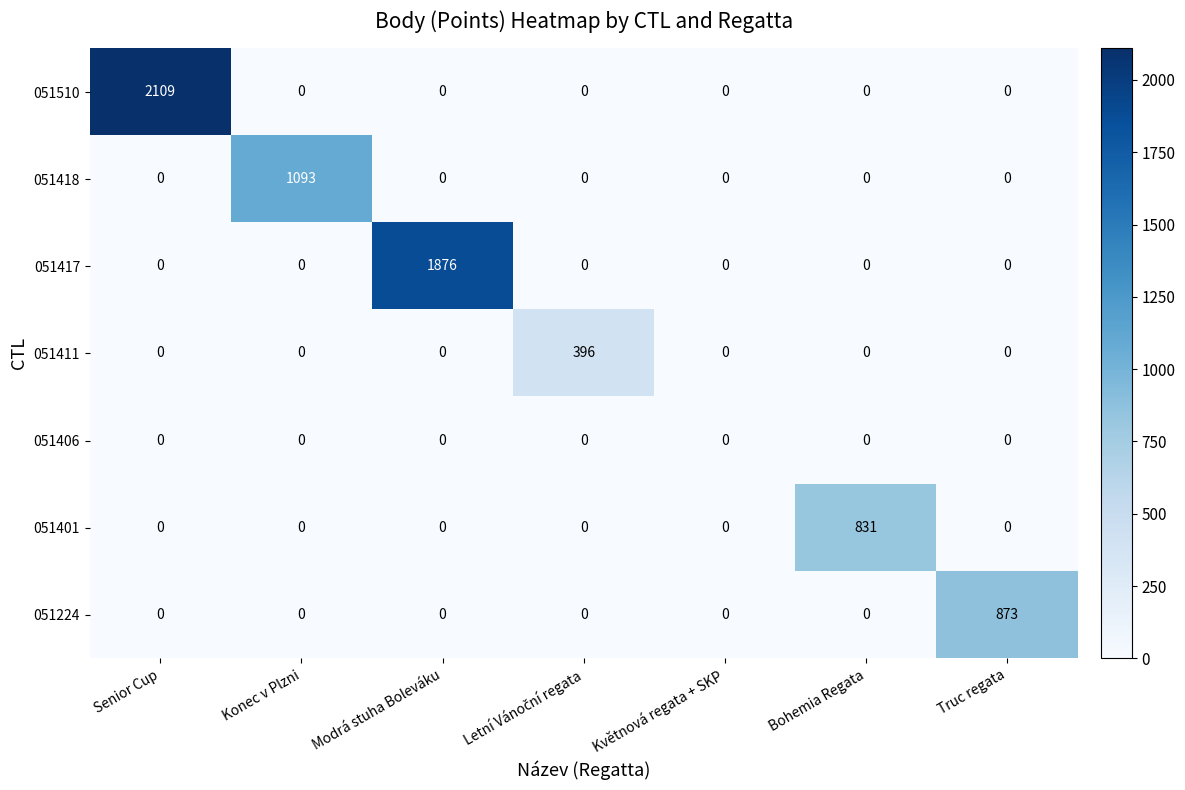

What is the highest value of the 051418 series?

1093